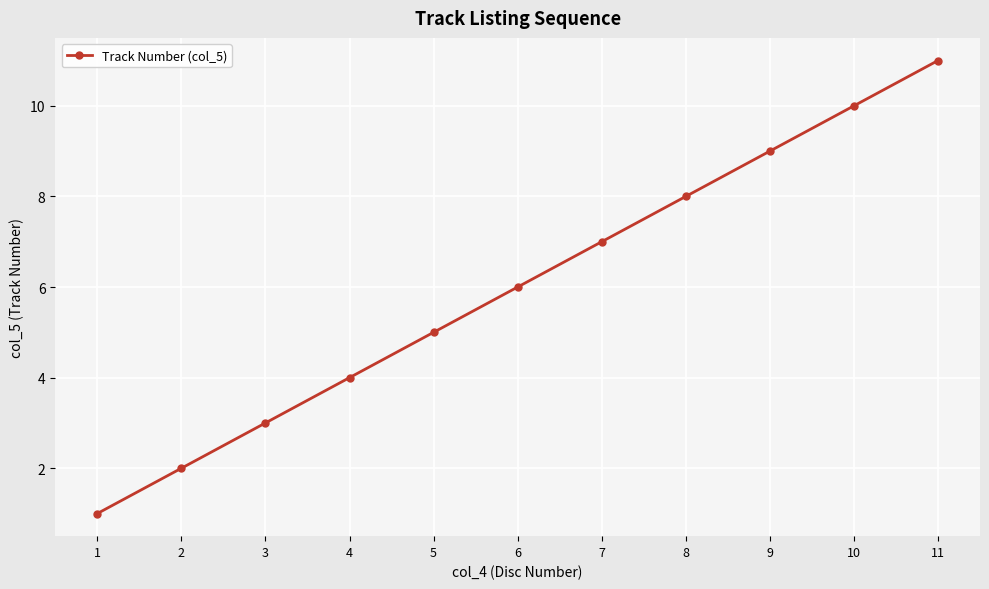

What is the value of the 2nd point from the left?

2